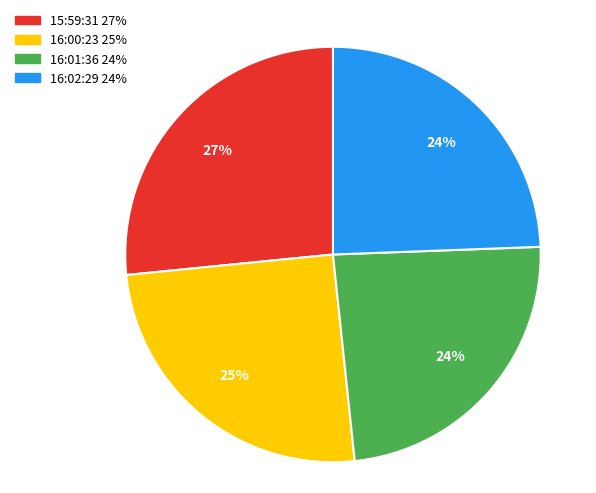

Is there any slice that represents more than half of the pie?

No